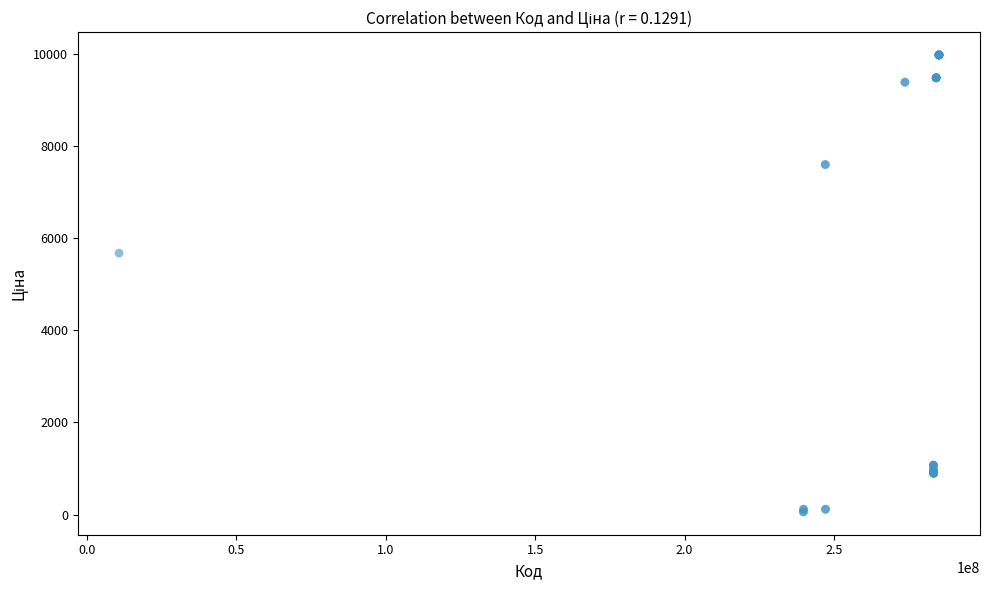

What Y value in the scatter plot is closest to 5016?

5673.8